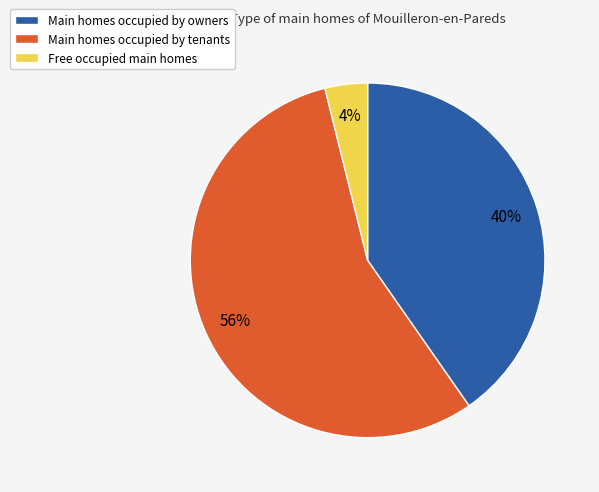

Is there a majority slice in this chart?

Yes